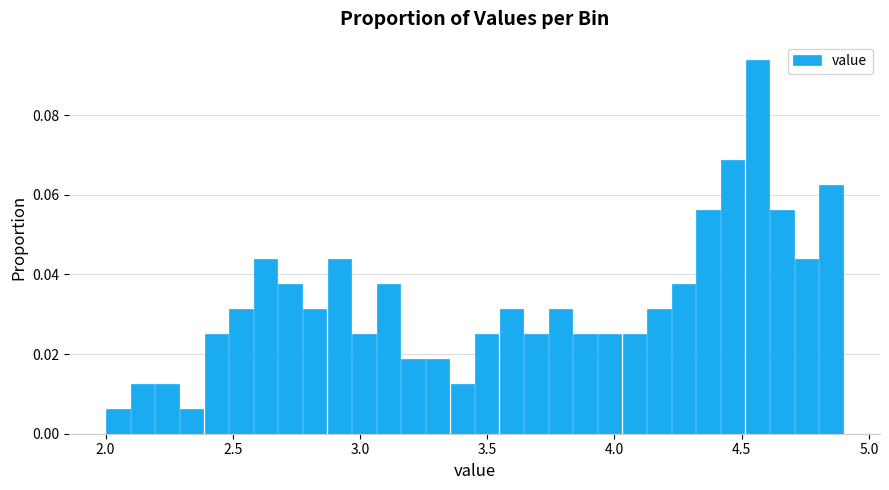

Read against the x-axis, roughly where is the centre of the tallest bar?

4.55